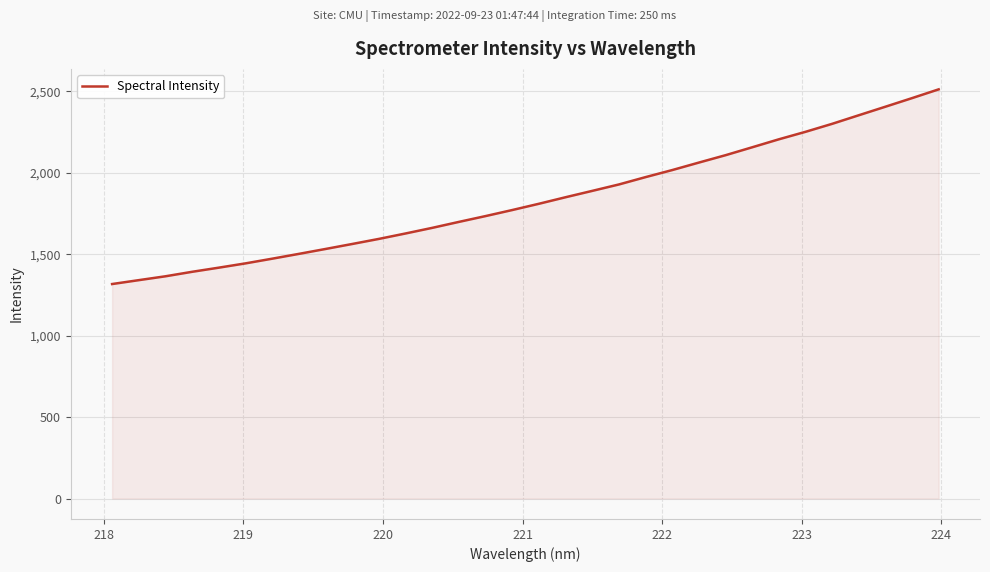

What is the difference between the maximum and minimum values?

1195.5